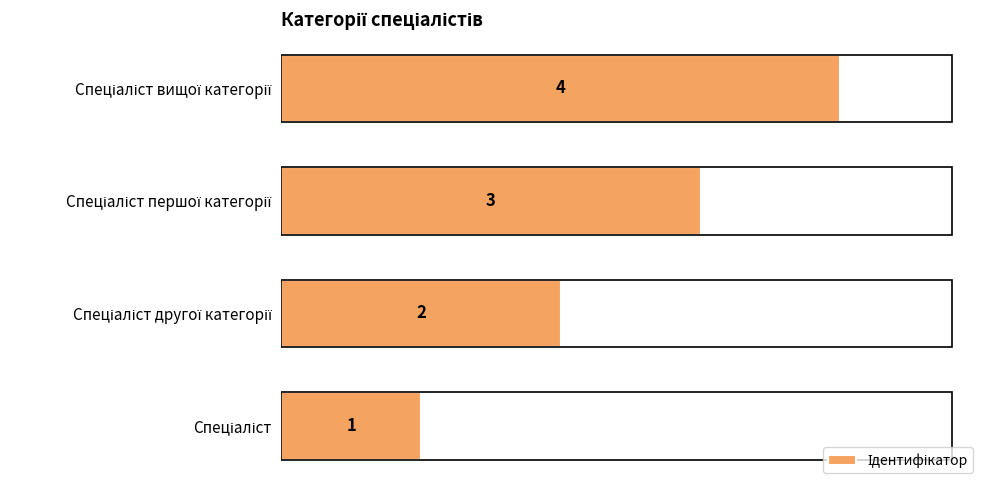

How many values are between 2 and 4?

3